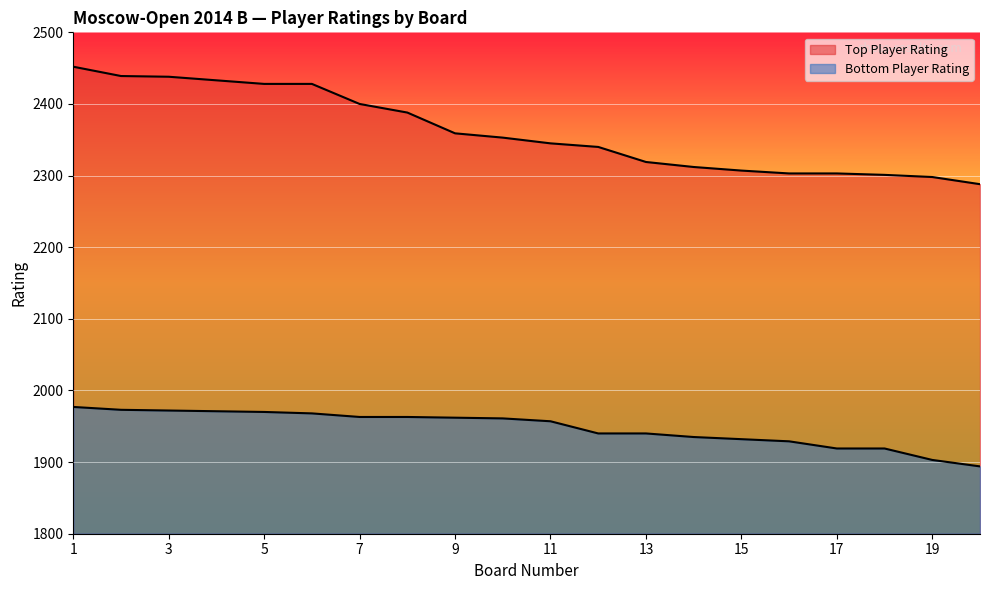

Is it true that Bottom Player Rating equals 2672 at 20?

False